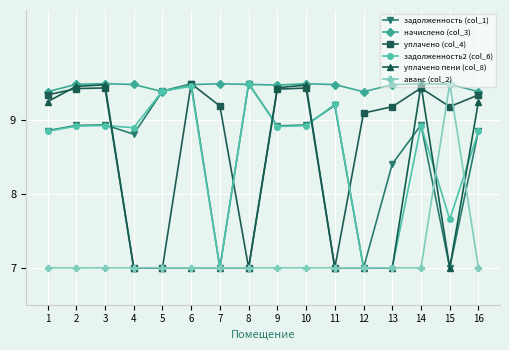

What is the value of the начислено (col_3) point at the 15th from the left?

9.5